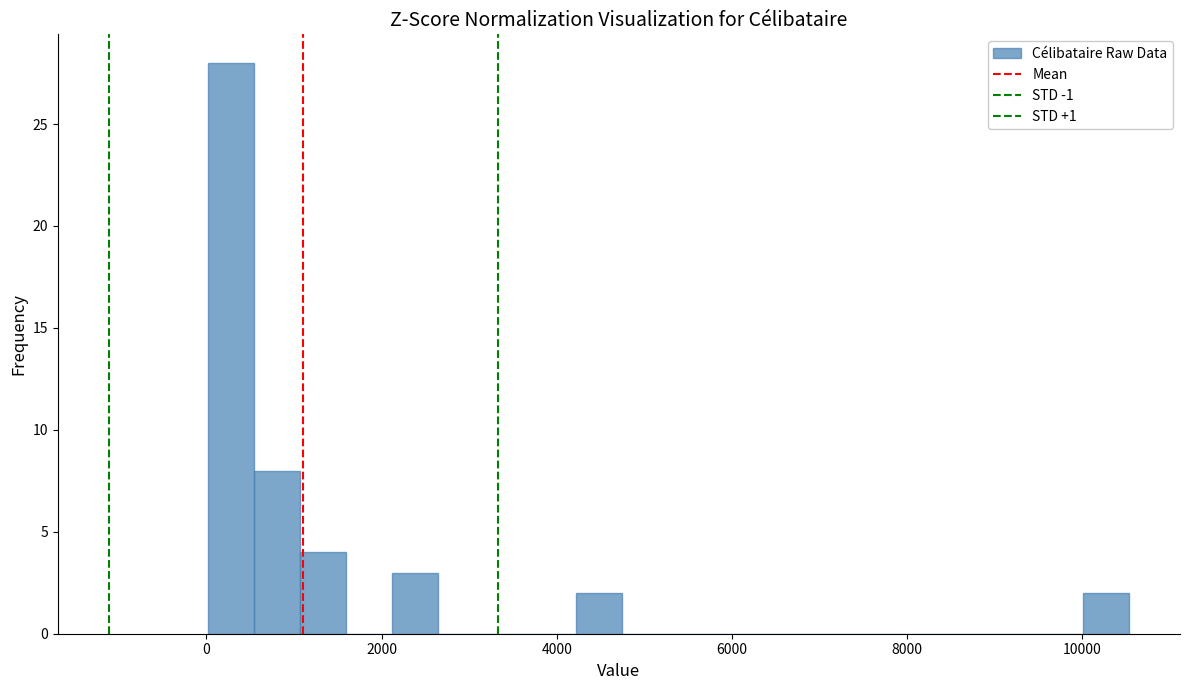

Around what value on the x-axis is the tallest bar? Give the approximate position of its centre, as read against the axis.

200